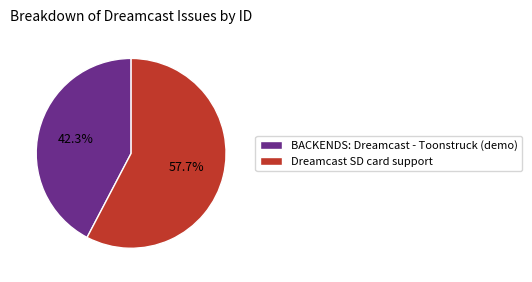

True or false: BACKENDS: Dreamcast - Toonstruck (demo) accounts for 42% of the total.

True